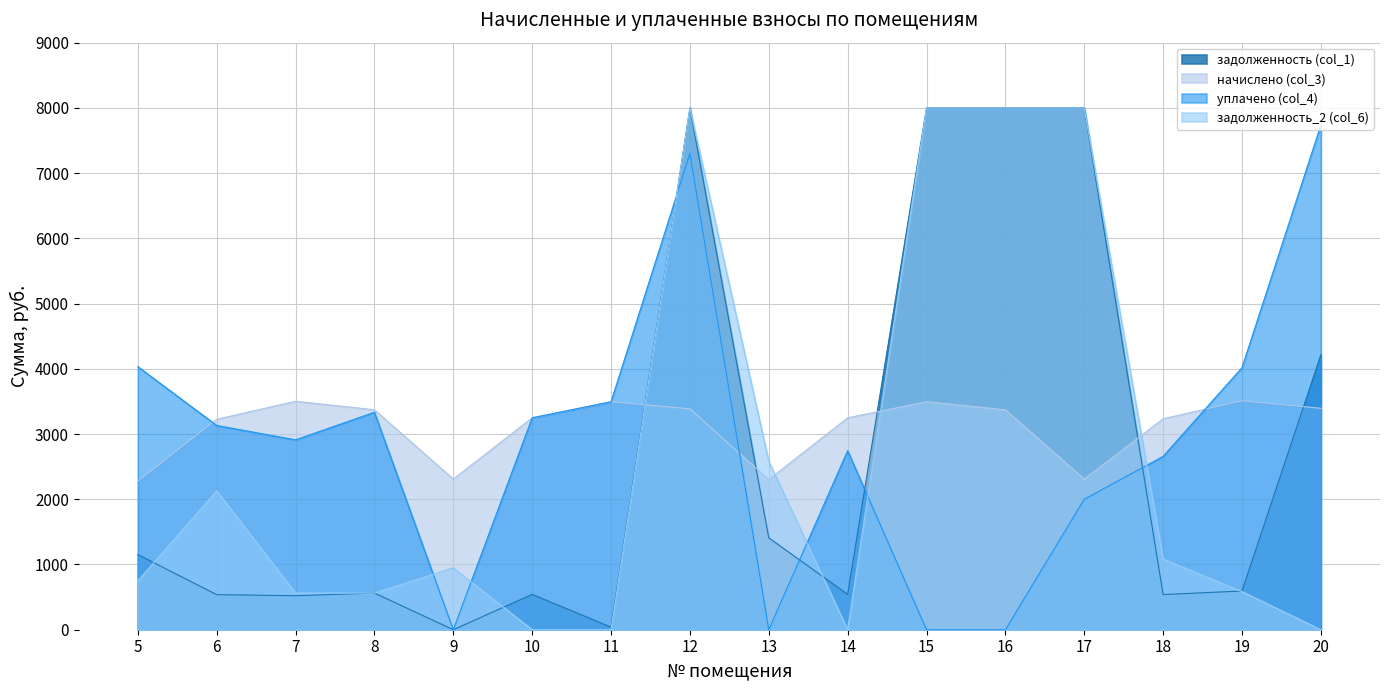

What is the sum of the уплачено (col_4) values at 9 and 14?

2743.9